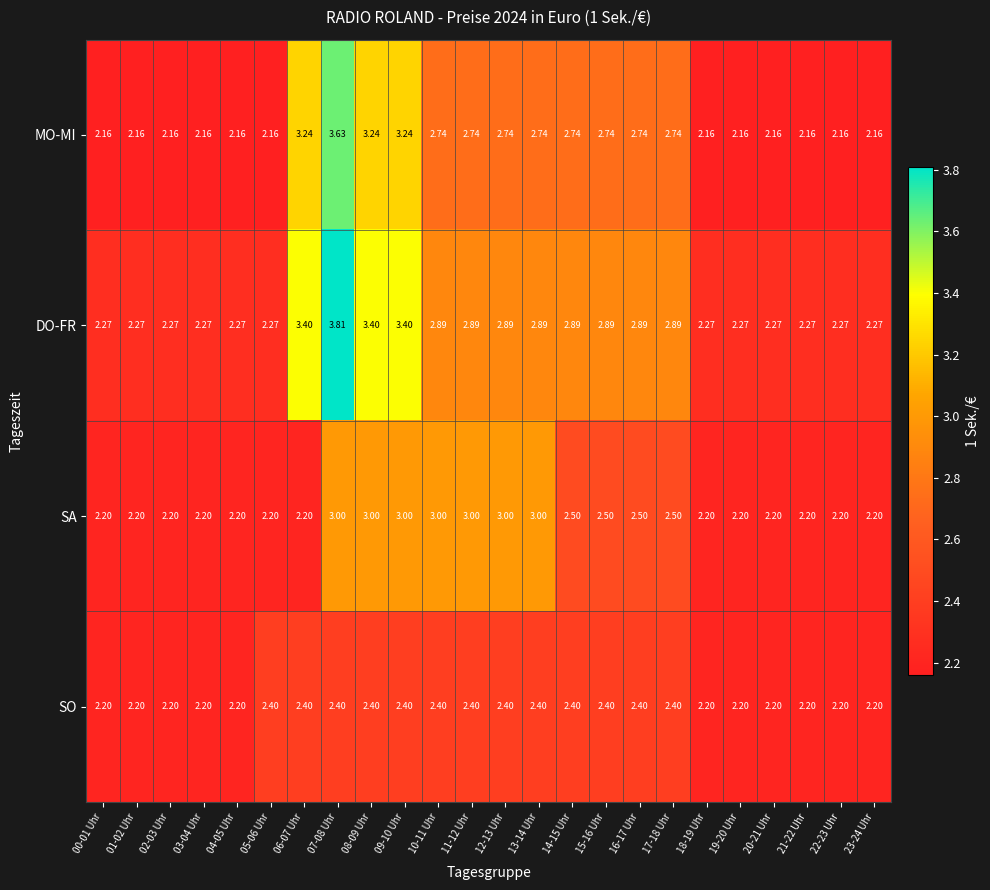

List the series in order of their peak value, lowest first.

SO, SA, MO-MI, DO-FR